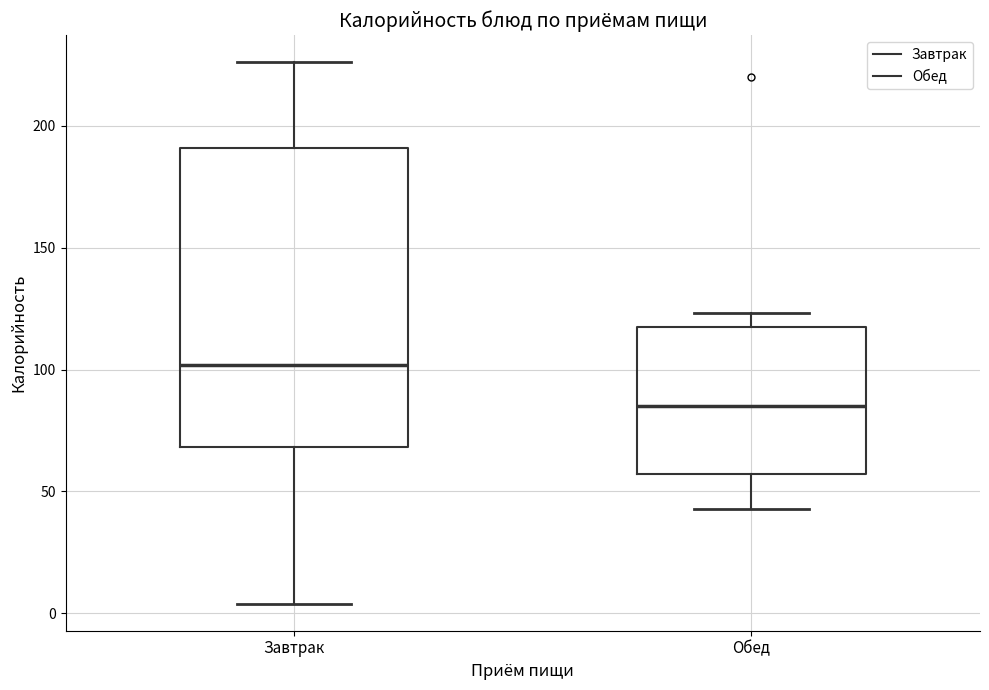

Which box is the tallest, from its lower edge to its upper edge?

Завтрак